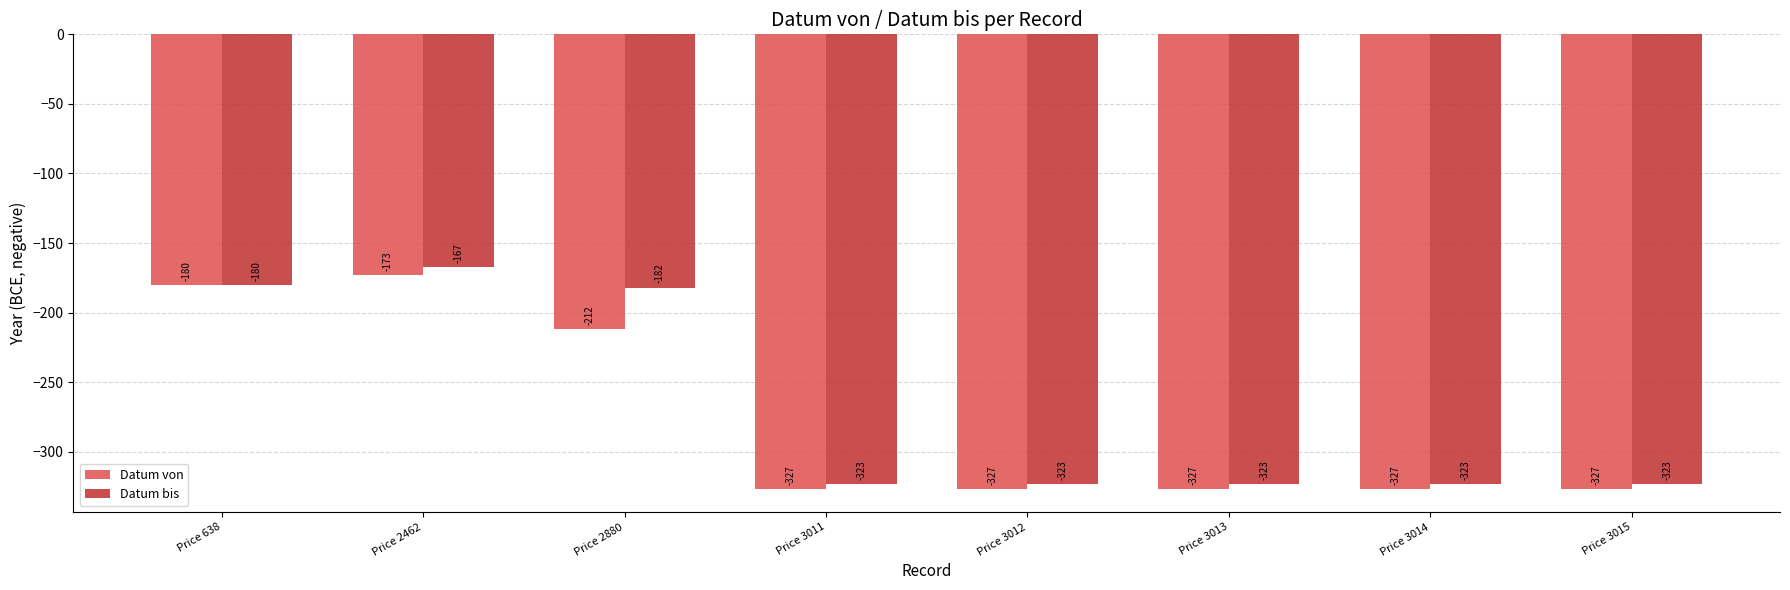

Rank the series by their maximum value, from highest to lowest.

Datum bis, Datum von